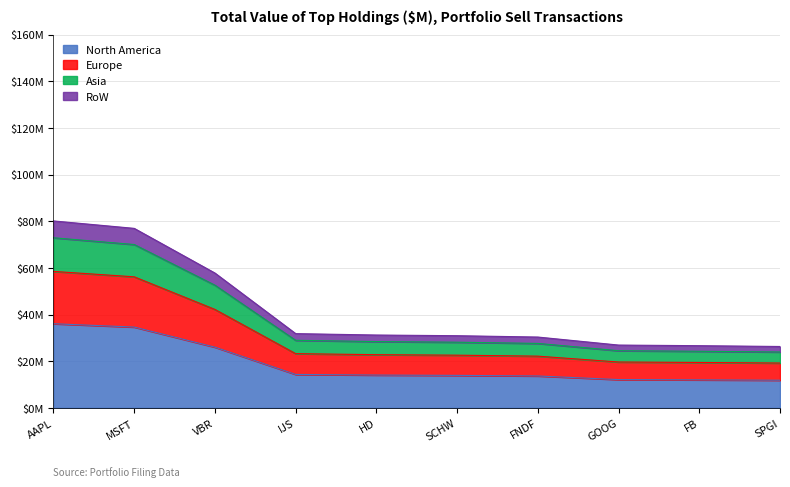

What value does the data have at VBR?

26.0